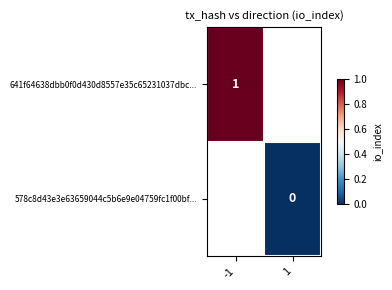

Is the value of 641f64638dbb0f0d430d8557e35c65231037dbc... at -1 greater than the value of 578c8d43e3e63659044c5b6e9e04759fc1f00bf... at 1?

Yes